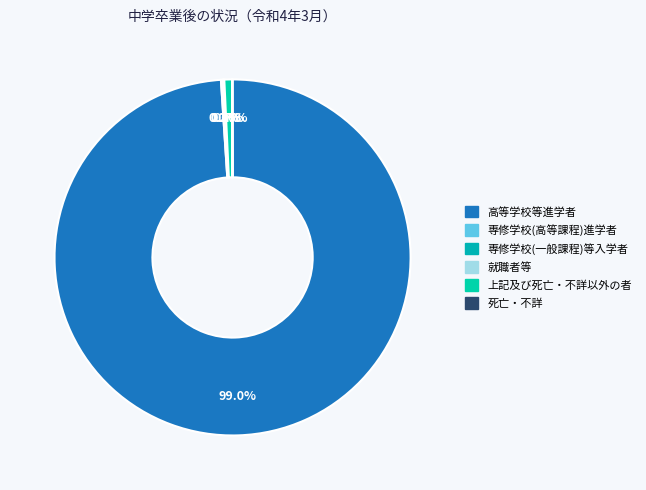

Rank the categories by value from highest to lowest.

高等学校等進学者, 上記及び死亡・不詳以外の者, 専修学校(高等課程)進学者, 就職者等, 死亡・不詳, 専修学校(一般課程)等入学者